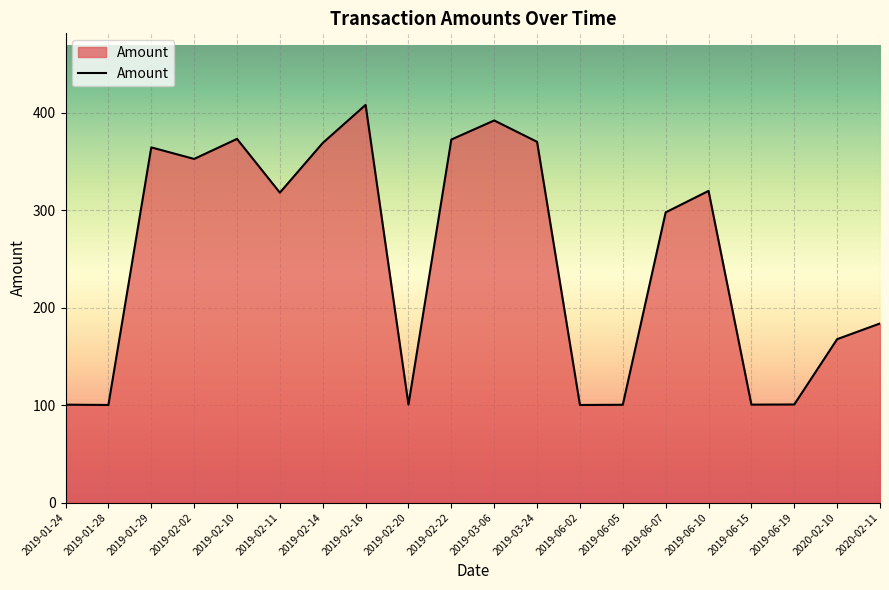

Where does the data first go above 317?

2019-01-29